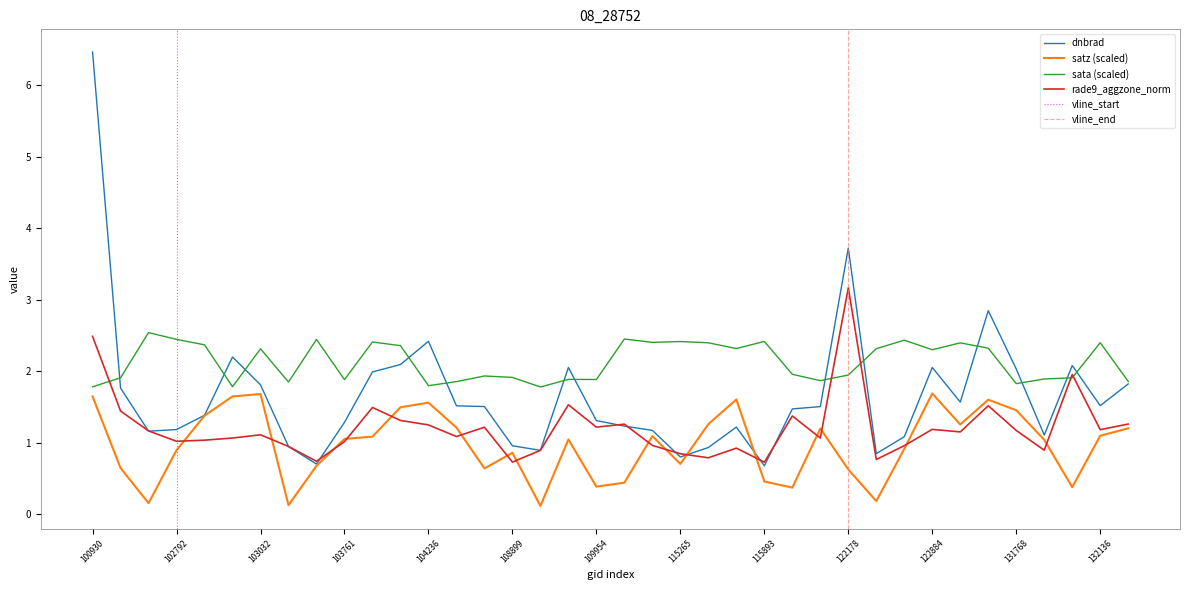

Between which two adjacent categories do dnbrad and satz first intersect?

115265 and 115378